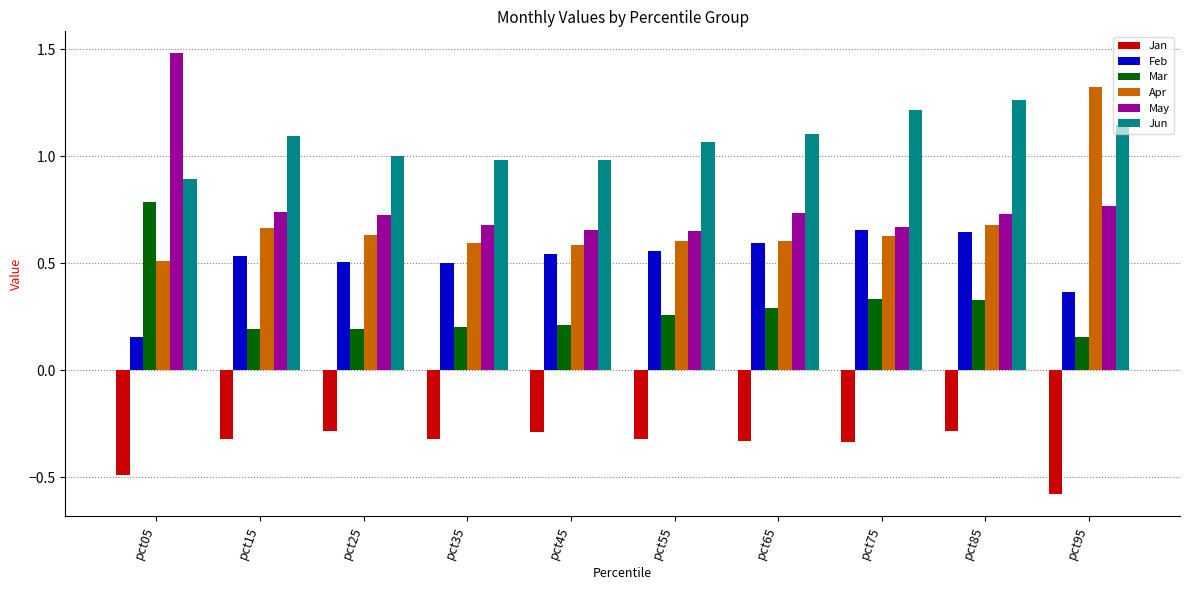

The Feb series shows 0.5 at pct25. True or false?

True